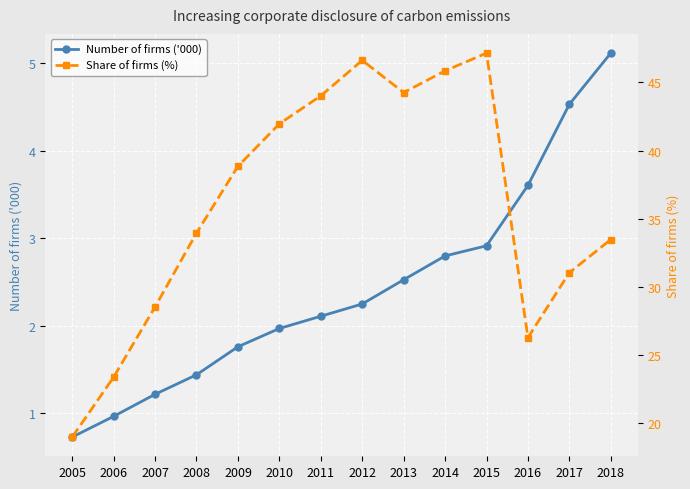

Reading left to right, list all the values displayed in this chart.

Number of firms ('000): 2005=0.7	2006=1.0	2007=1.2	2008=1.4	2009=1.8	2010=2.0	2011=2.1	2012=2.3	2013=2.5	2014=2.8	2015=2.9	2016=3.6	2017=4.5	2018=5.1
Share of firms (%): 2005=19.0	2006=23.4	2007=28.5	2008=33.9	2009=38.8	2010=42.0	2011=44.0	2012=46.6	2013=44.3	2014=45.8	2015=47.2	2016=26.3	2017=31.0	2018=33.5